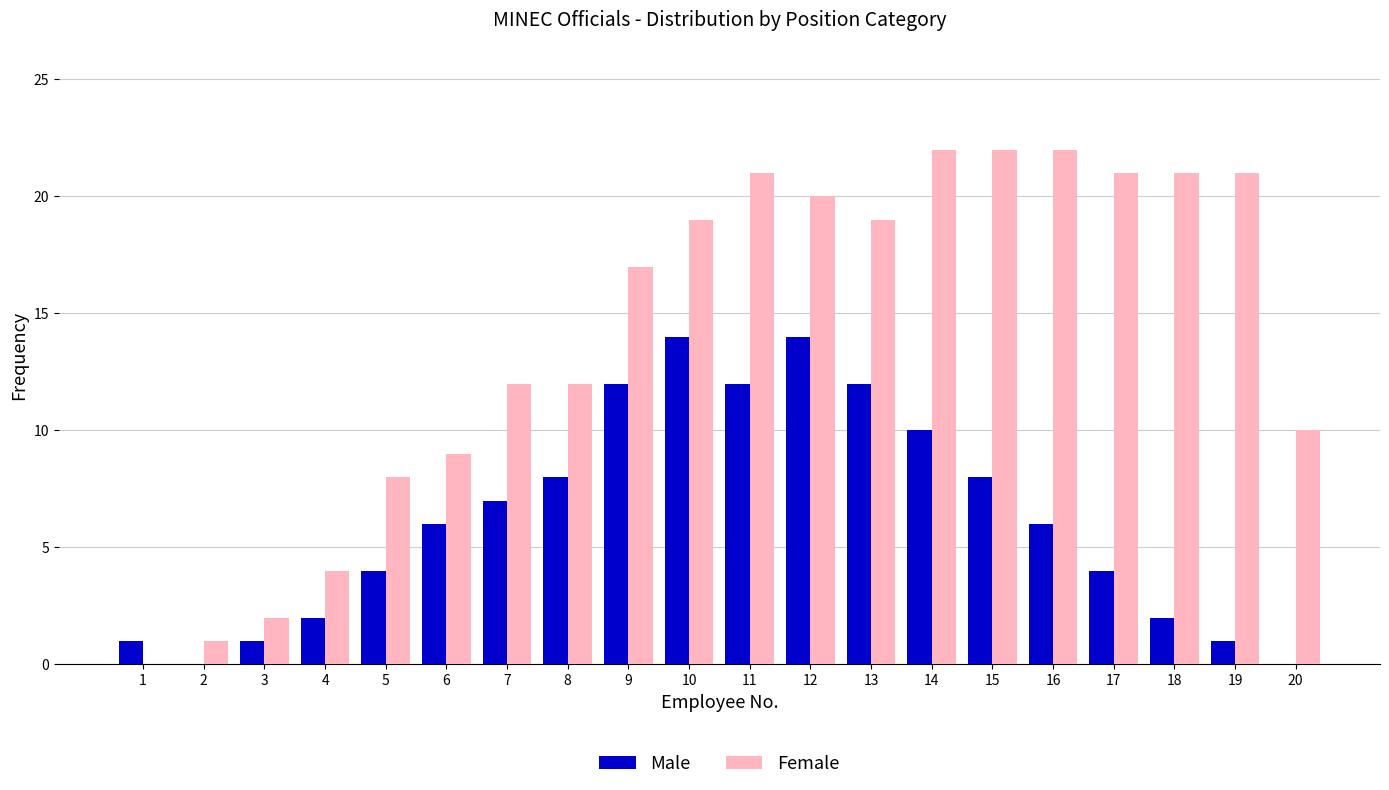

Is the value of Male at 15 greater than the value of Female at 18?

No